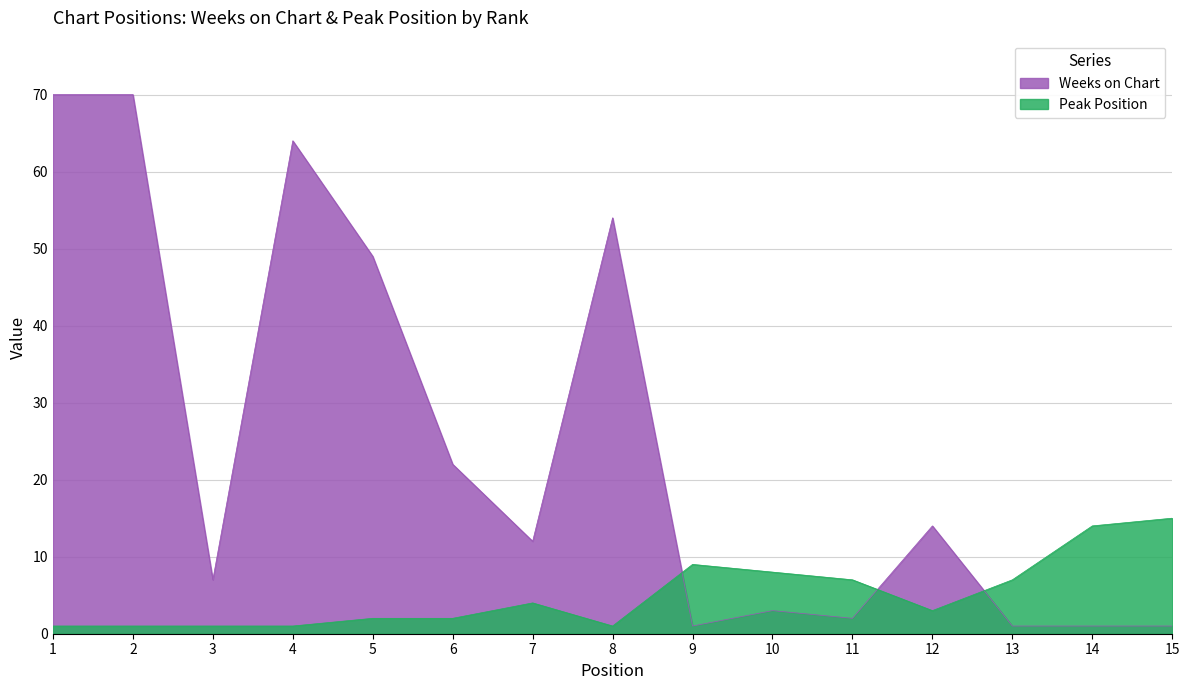

Reading right to left, transcribe all the data shown in this chart.

Weeks on Chart: 15=1	14=1	13=1	12=14	11=2	10=3	9=1	8=54	7=12	6=22	5=49	4=64	3=7	2=70	1=70
Peak Position: 15=15	14=14	13=7	12=3	11=7	10=8	9=9	8=1	7=4	6=2	5=2	4=1	3=1	2=1	1=1